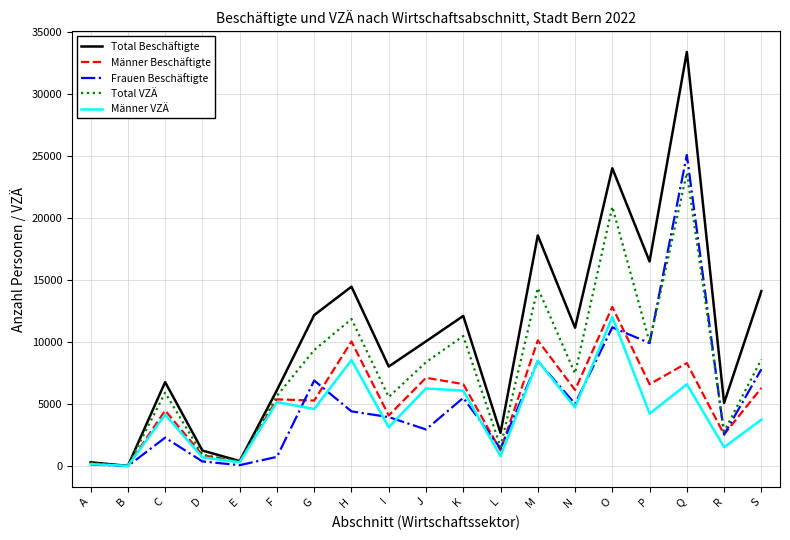

What is the difference between the second highest and minimum values in the Total VZÄ series?

20910